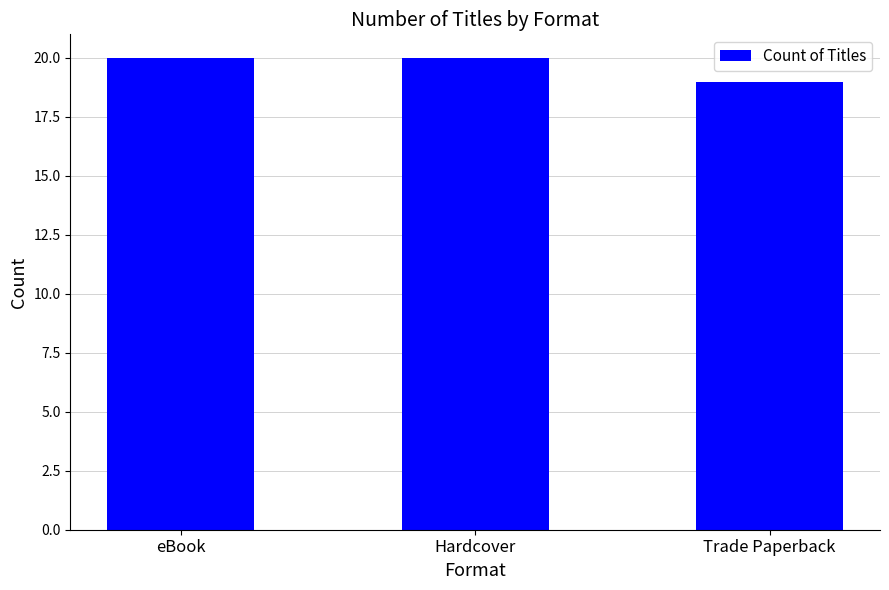

Which category has the lowest value across all series?

Trade Paperback